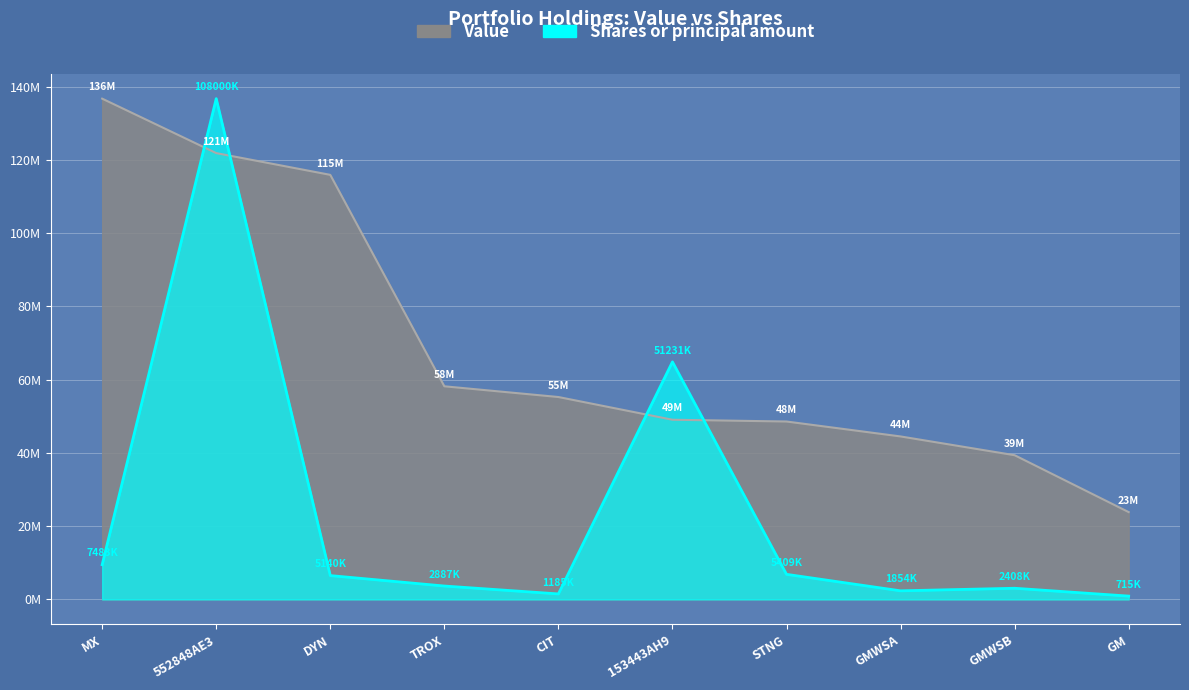

List the series in order of their peak value, highest first.

Value, Shares or principal amount